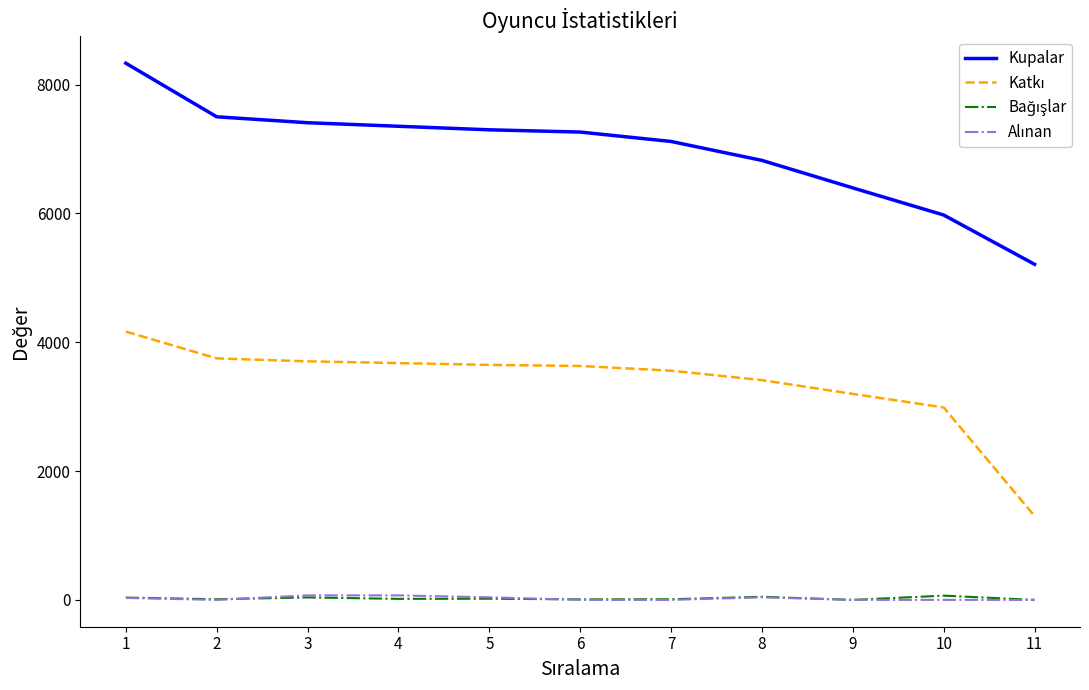

Which series has the largest total across all categories?

Kupalar